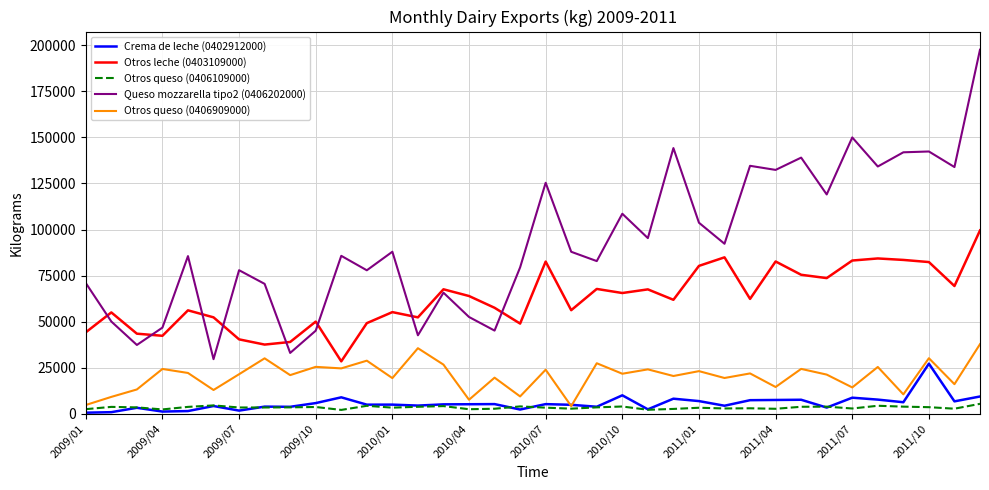

Which series has the widest spread of values?

Queso mozzarella tipo2 (0406202000)